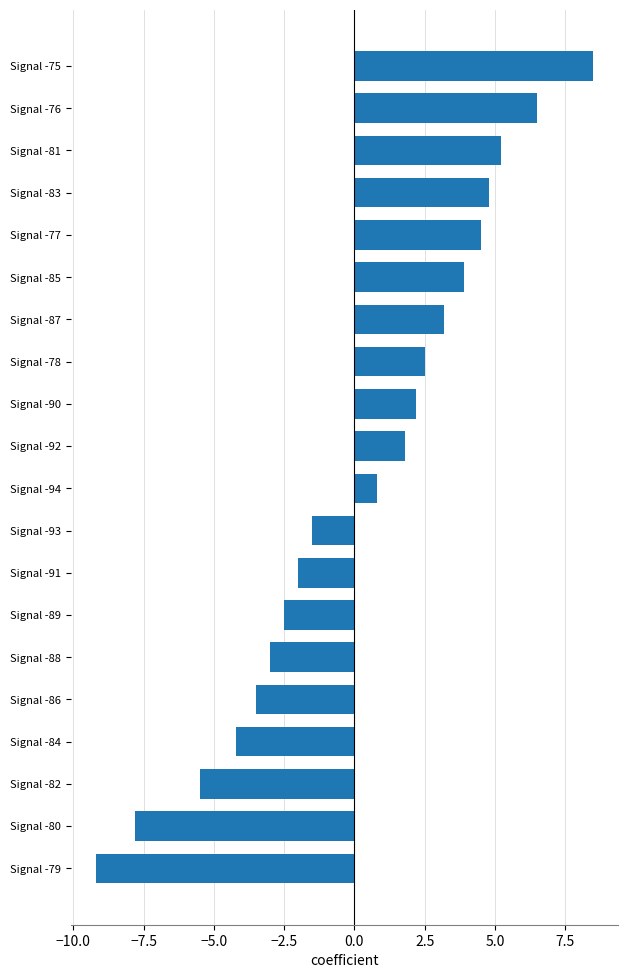

Rank the categories by value from highest to lowest.

Signal -75, Signal -76, Signal -81, Signal -83, Signal -77, Signal -85, Signal -87, Signal -78, Signal -90, Signal -92, Signal -94, Signal -93, Signal -91, Signal -89, Signal -88, Signal -86, Signal -84, Signal -82, Signal -80, Signal -79